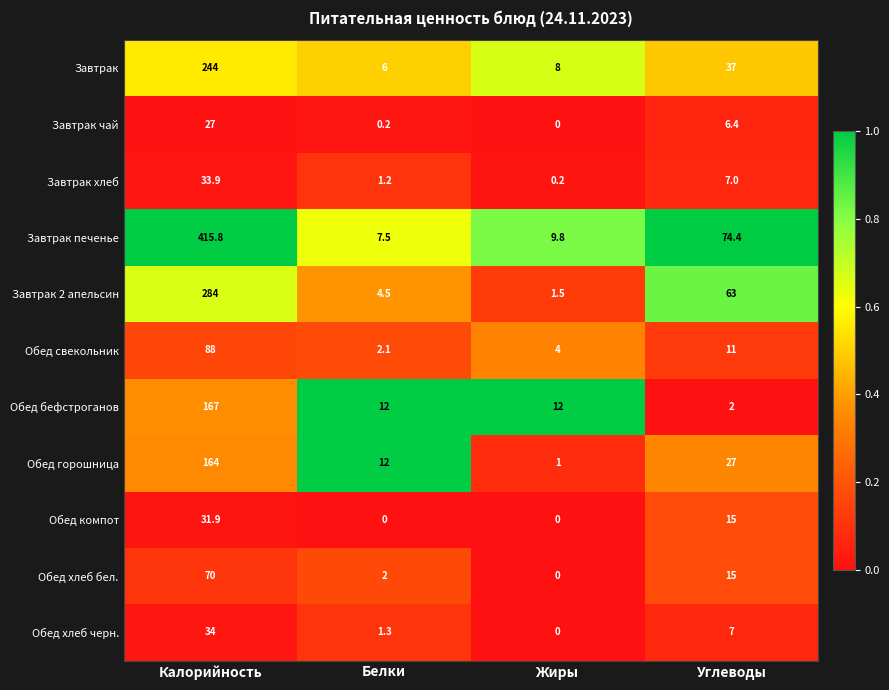

Which series has the largest total across all categories?

Завтрак печенье